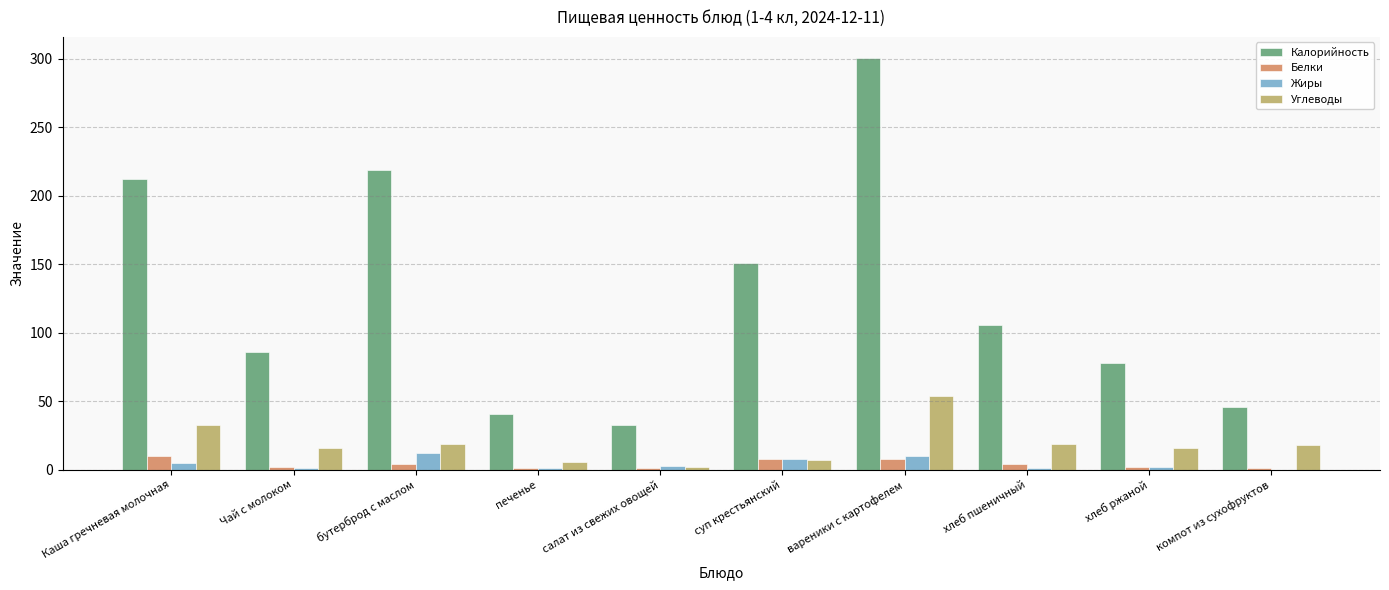

Count the number of data series in this chart.

4